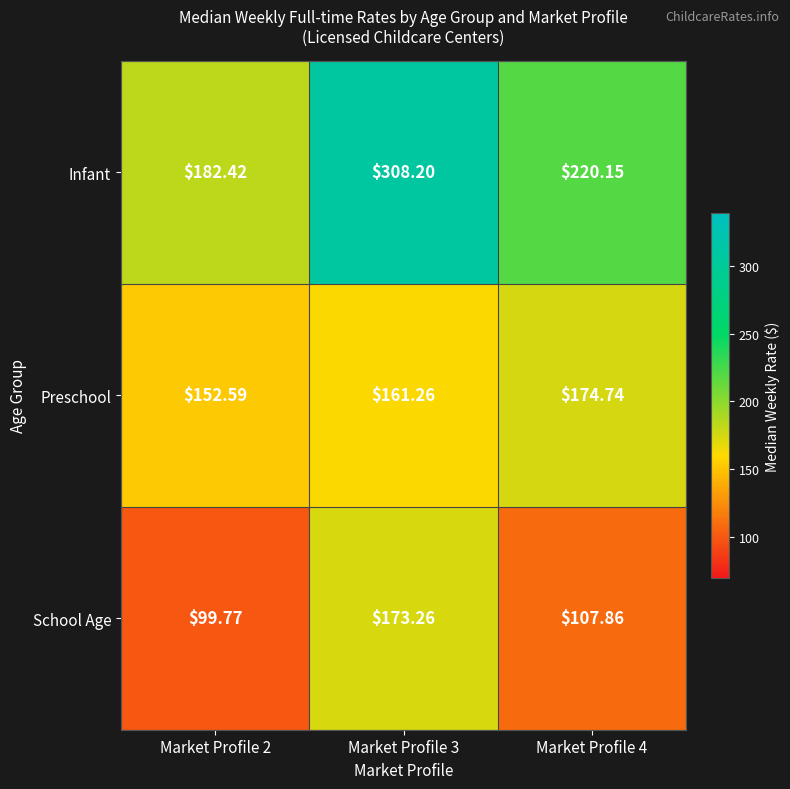

At Market Profile 4, list the series in order from largest to smallest.

Infant, Preschool, School Age